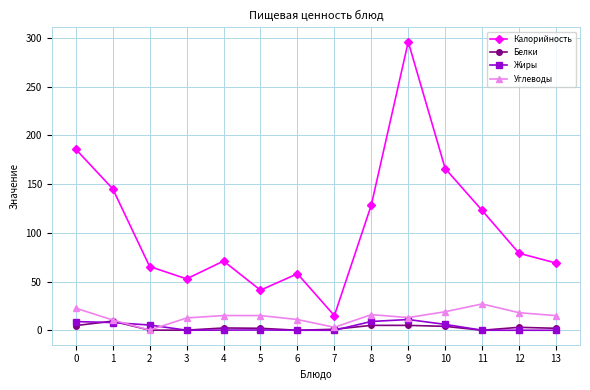

What is the maximum value shown in the chart?

296.0